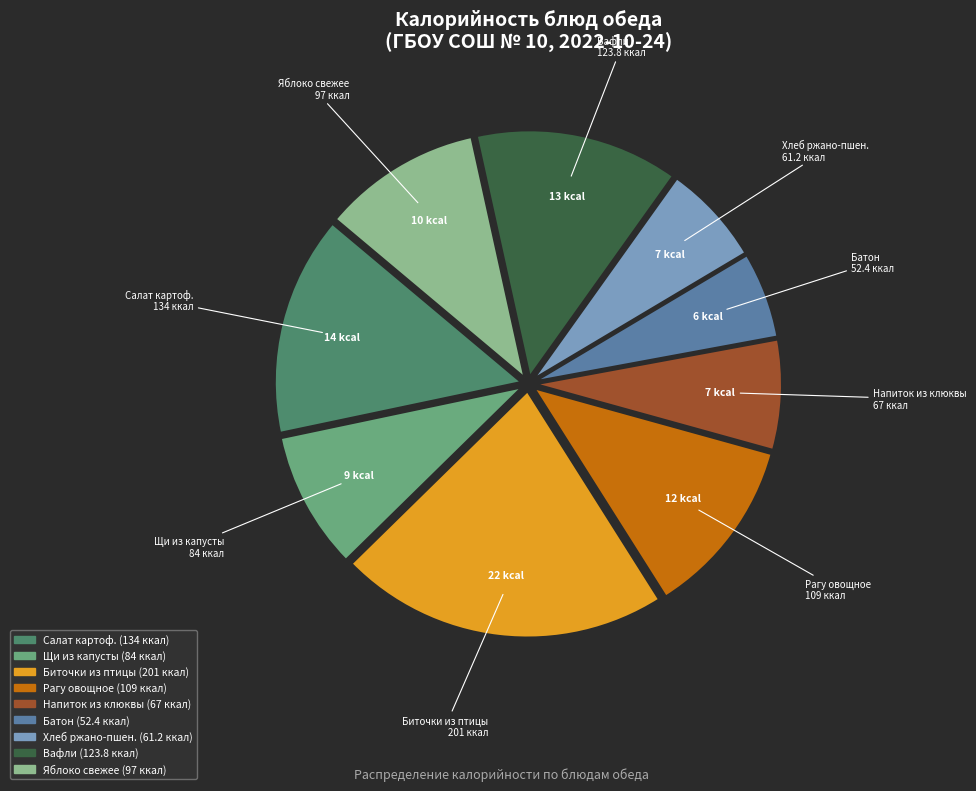

Does any single category account for the majority?

No